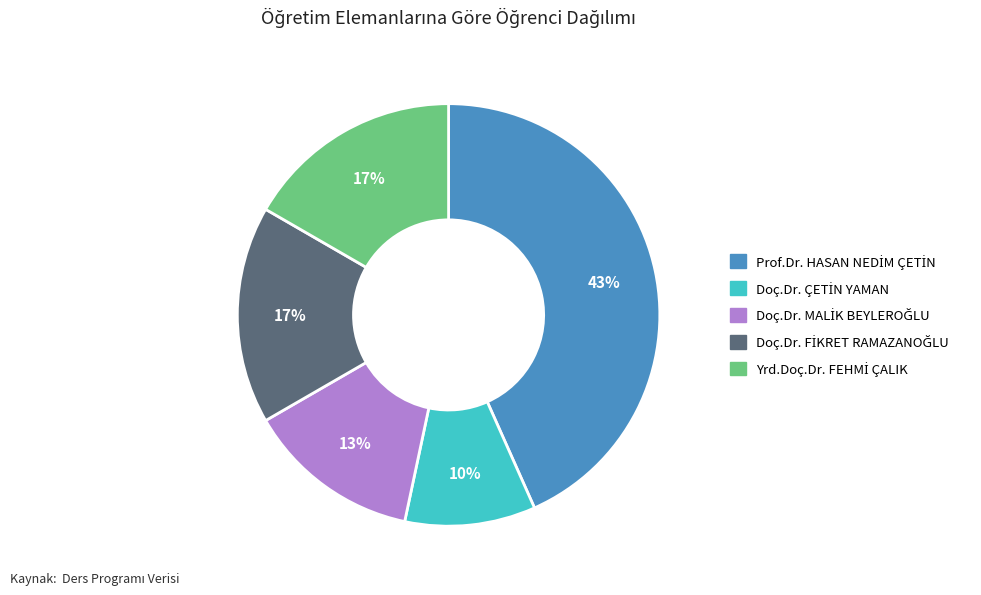

Is there a majority slice in this chart?

No